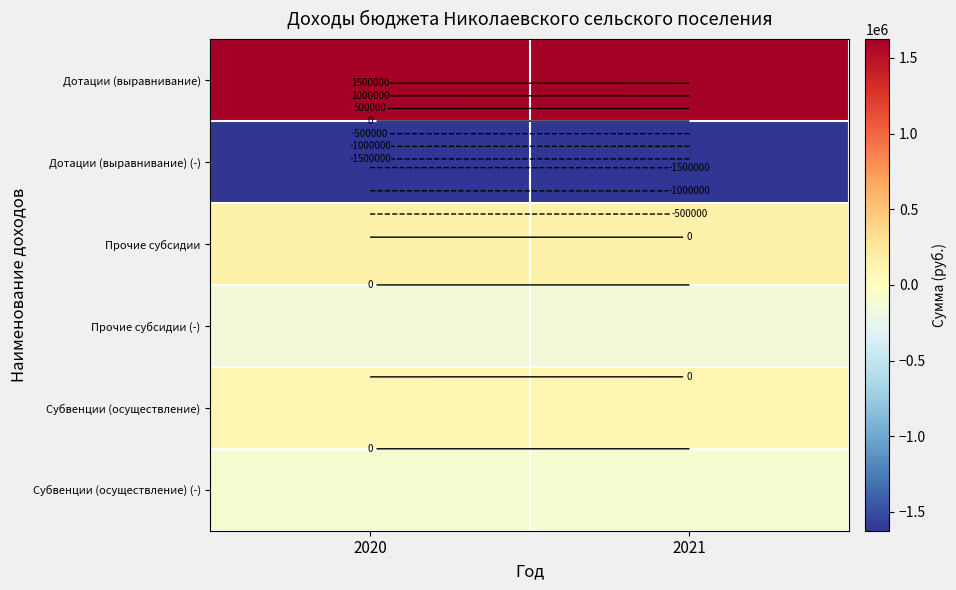

Which series changed the most between 2020 and 2021?

Дотации (выравнивание)